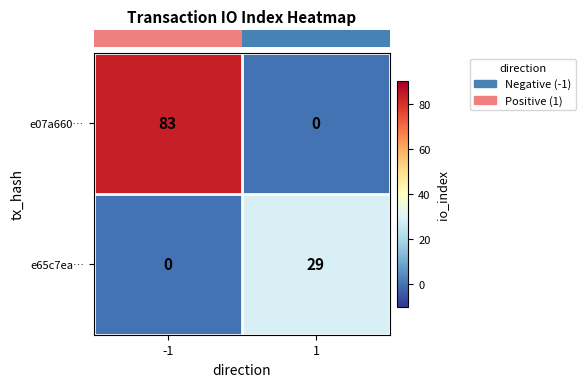

Reading left to right, extract all data points from this chart.

e07a660…: 83	0
e65c7ea…: 0	29